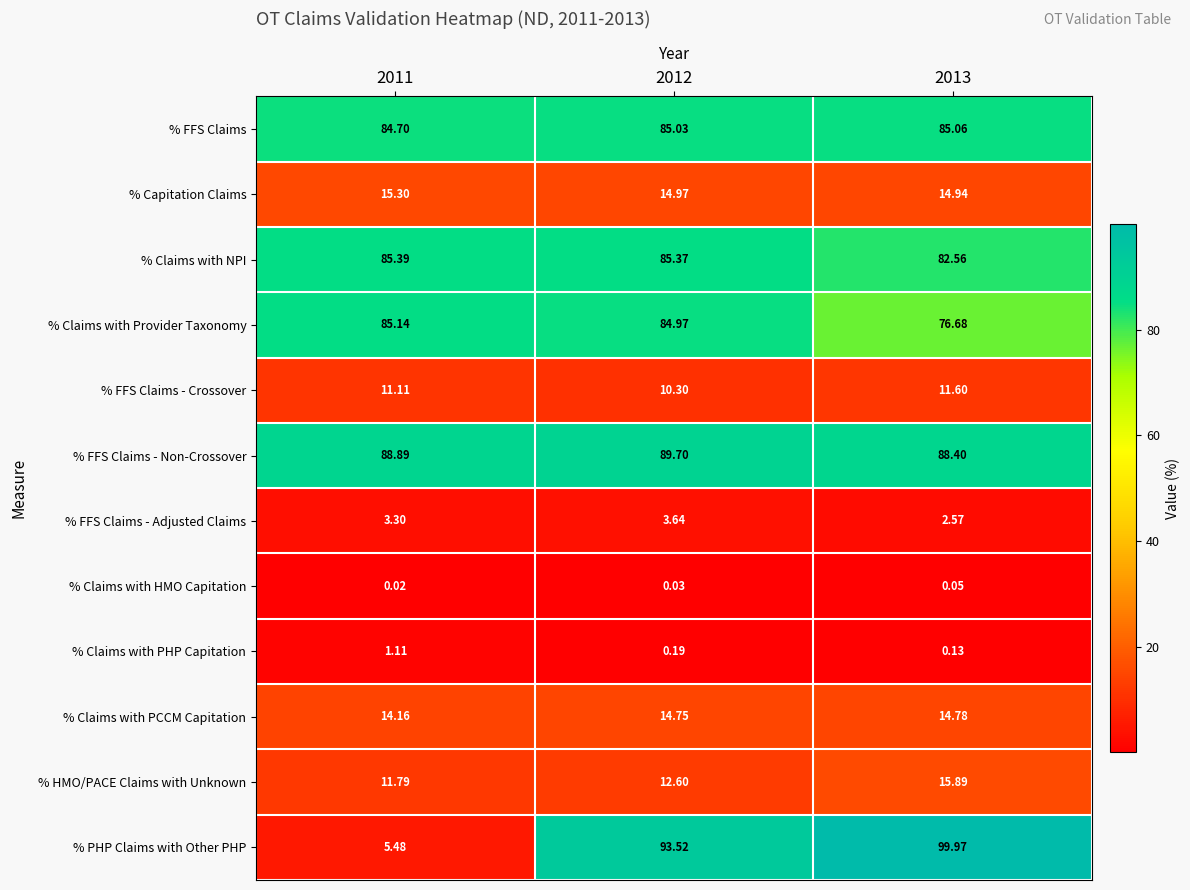

How many categories are shown in the chart?

3